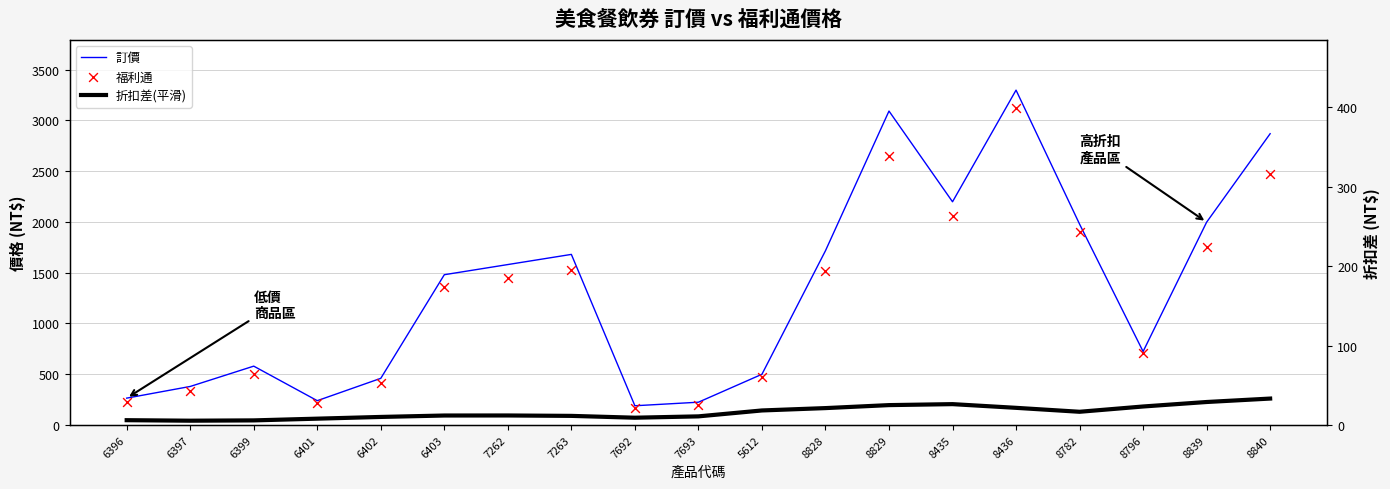

Which series reaches the maximum Y coordinate?

訂價